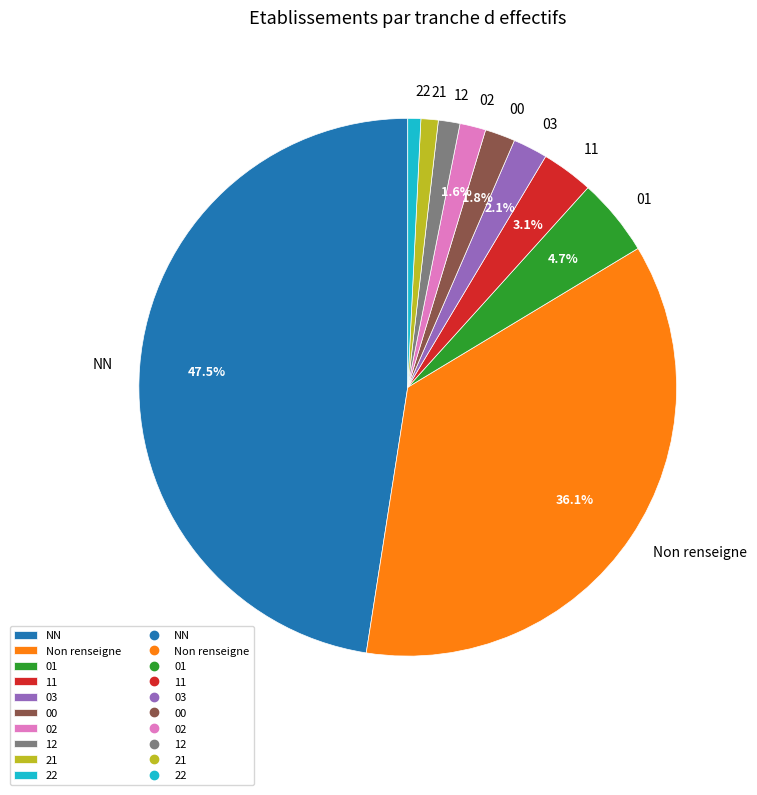

Between 12 and 11, which is larger?

11